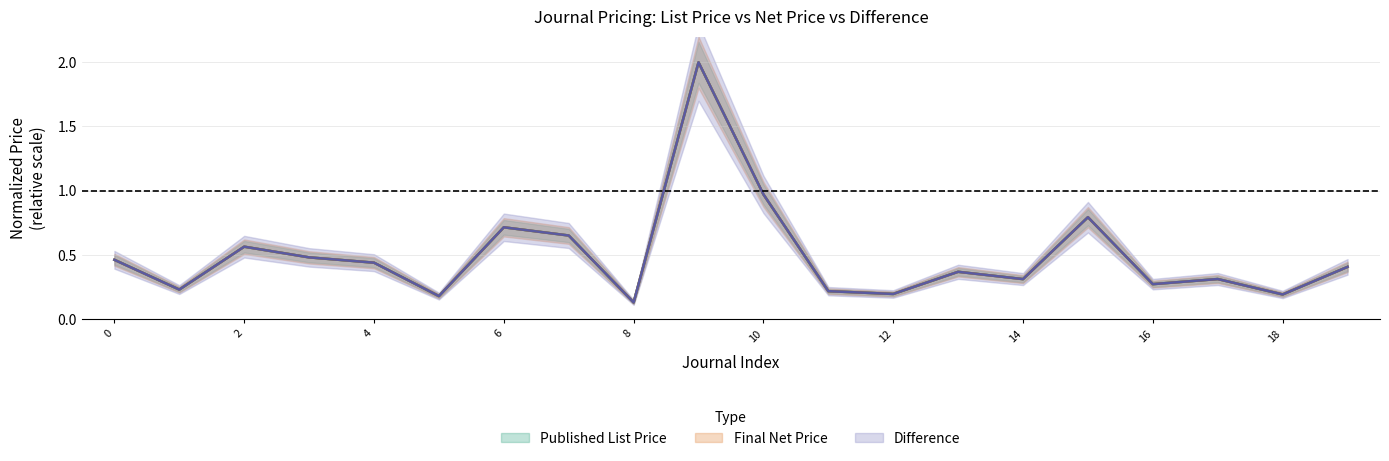

Which series ends up on top after the final intersection of Final Net Price and Difference?

Final Net Price